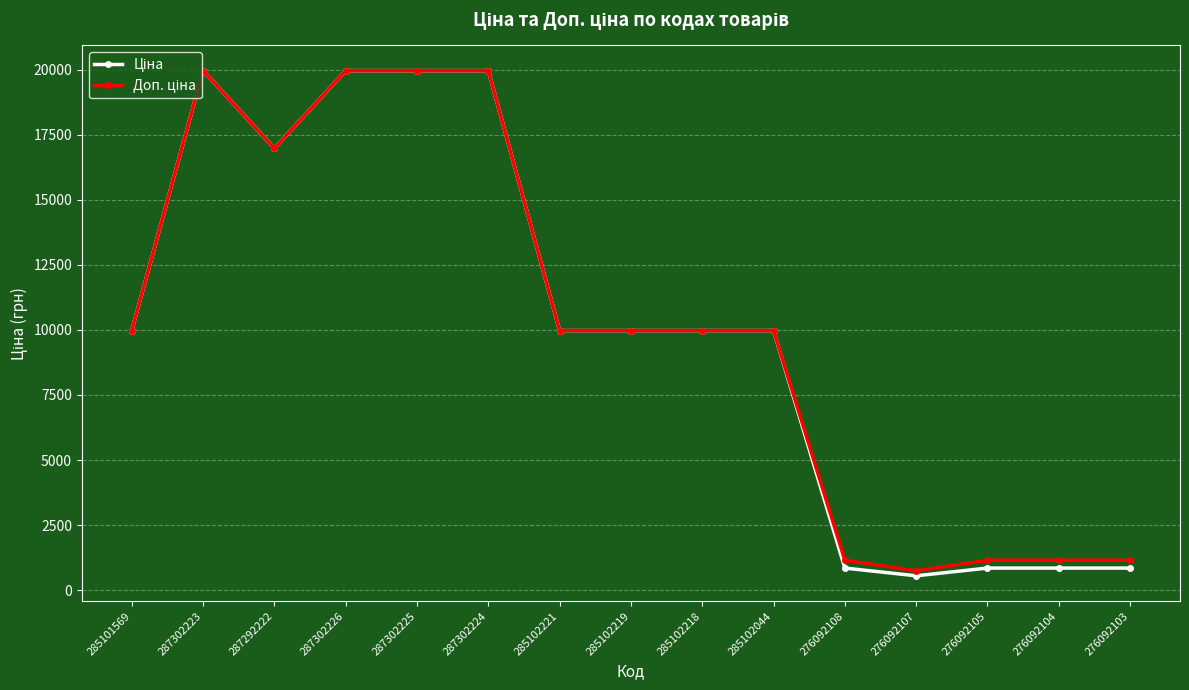

What is the label of the 5th point from the right?

276092108